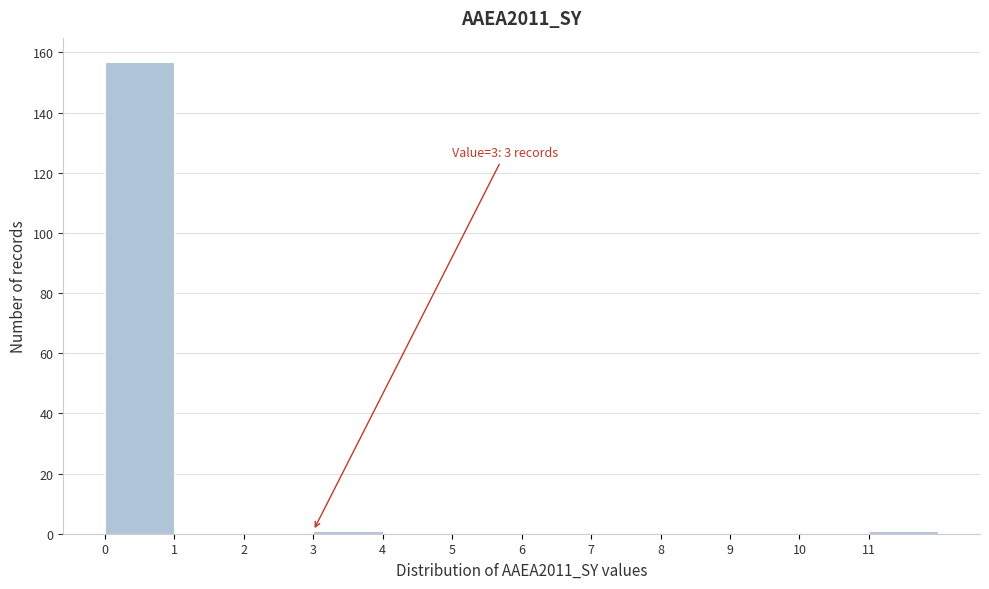

Which range on the x-axis has the tallest bar?

0 to 1